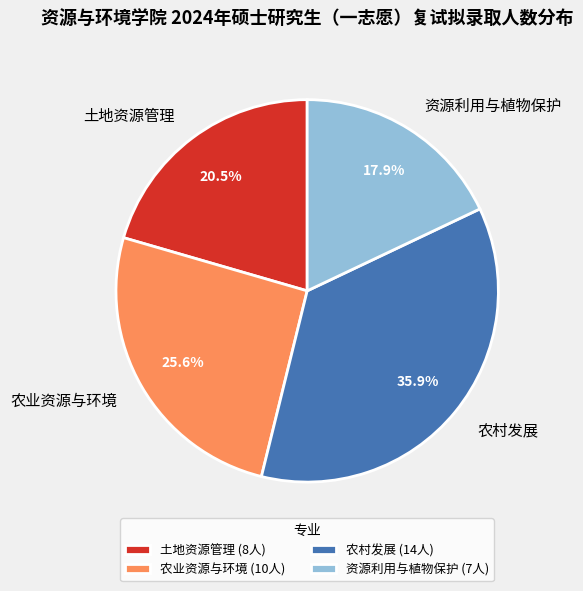

Which has a higher value, 土地资源管理 or 农业资源与环境?

农业资源与环境